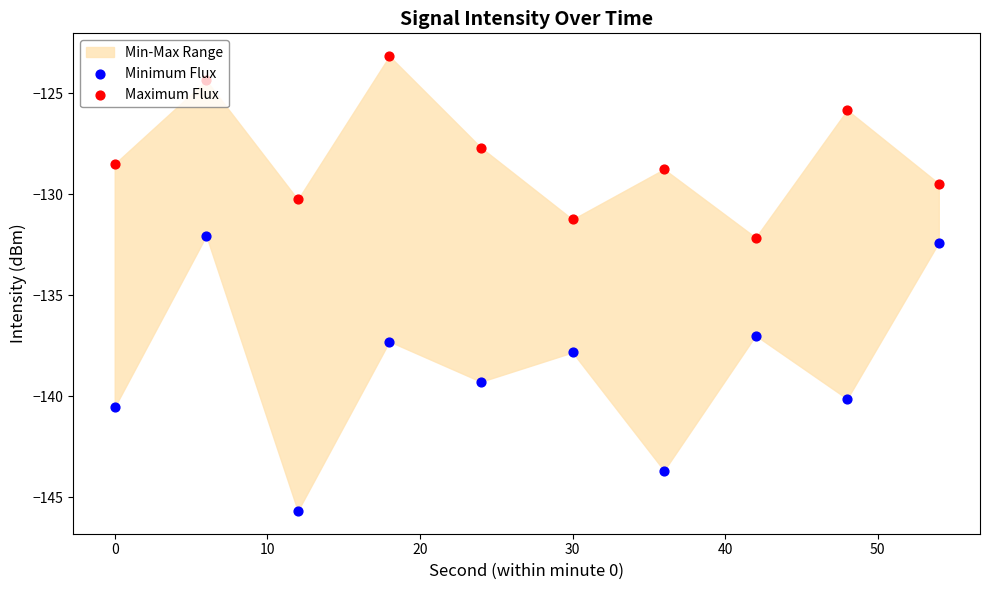

Which series contains the highest Y value?

Maximum Flux